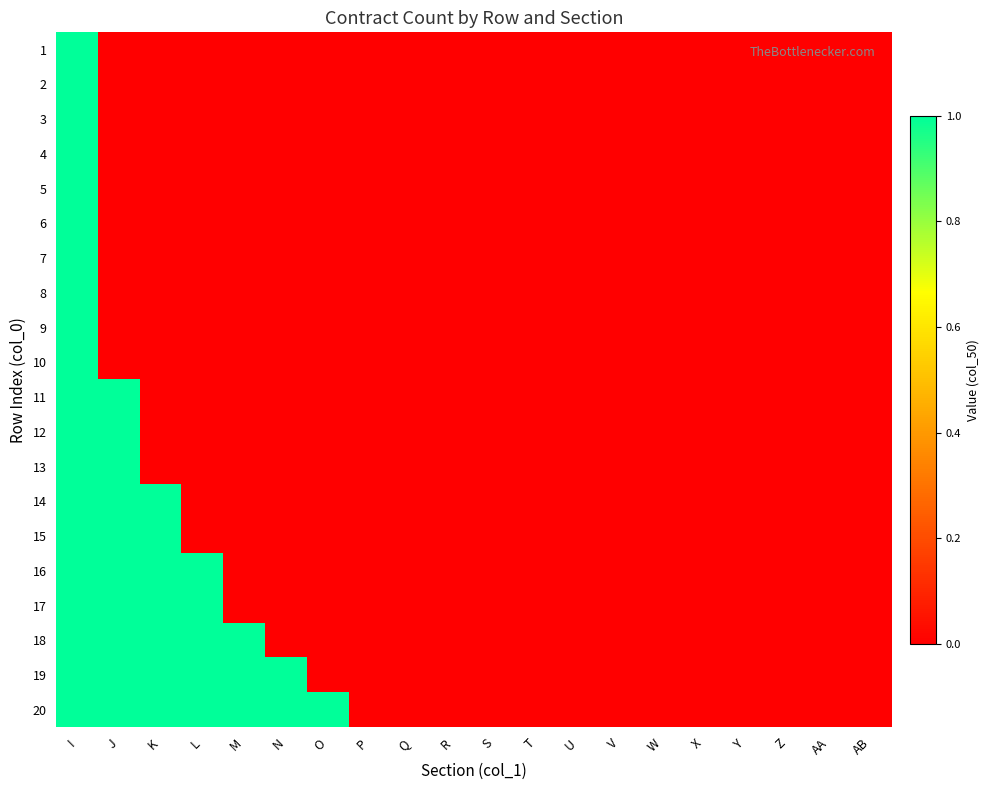

At which category is the sum across all series the highest?

I